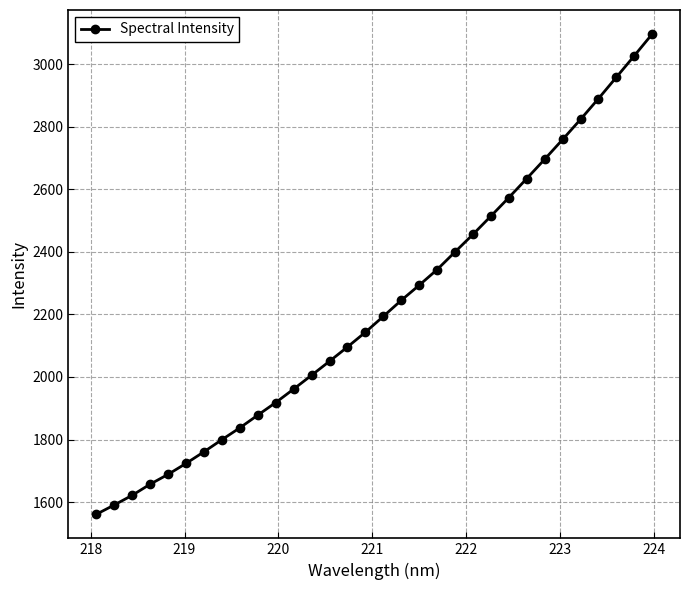

What is the sum of all values?

71193.2